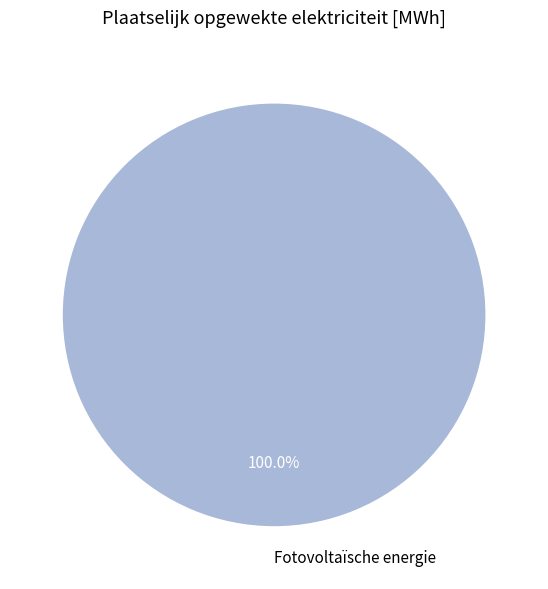

Rank the categories by value from lowest to highest.

Fotovoltaïsche energie